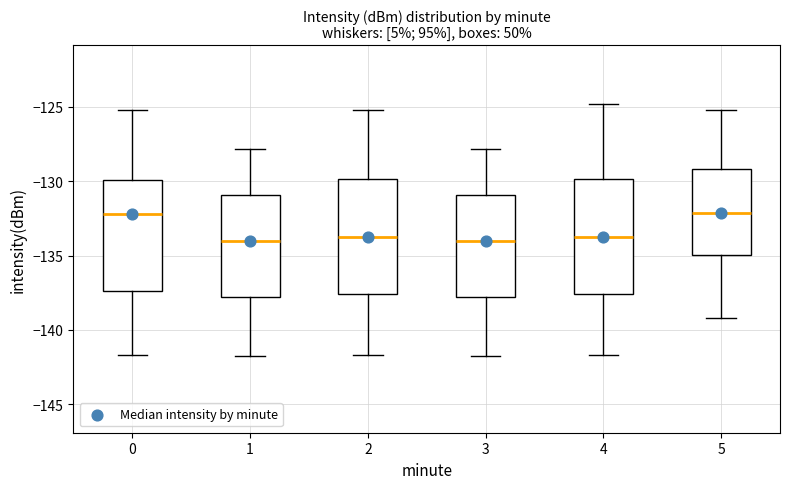

Reading left to right, read every box against the y-axis: the position of its median line, the range the box covers, and the ends of its whiskers. The values are not printed on the chart, so give them approximately, as read against the axis.

0: median -132.0, box -137.5 to -130.0, whiskers -141.5 to -125.0
1: median -134.0, box -138.0 to -131.0, whiskers -141.5 to -128.0
2: median -134.0, box -137.5 to -130.0, whiskers -141.5 to -125.0
3: median -134.0, box -138.0 to -131.0, whiskers -141.5 to -128.0
4: median -134.0, box -137.5 to -130.0, whiskers -141.5 to -125.0
5: median -132.0, box -135.0 to -129.0, whiskers -139.0 to -125.0